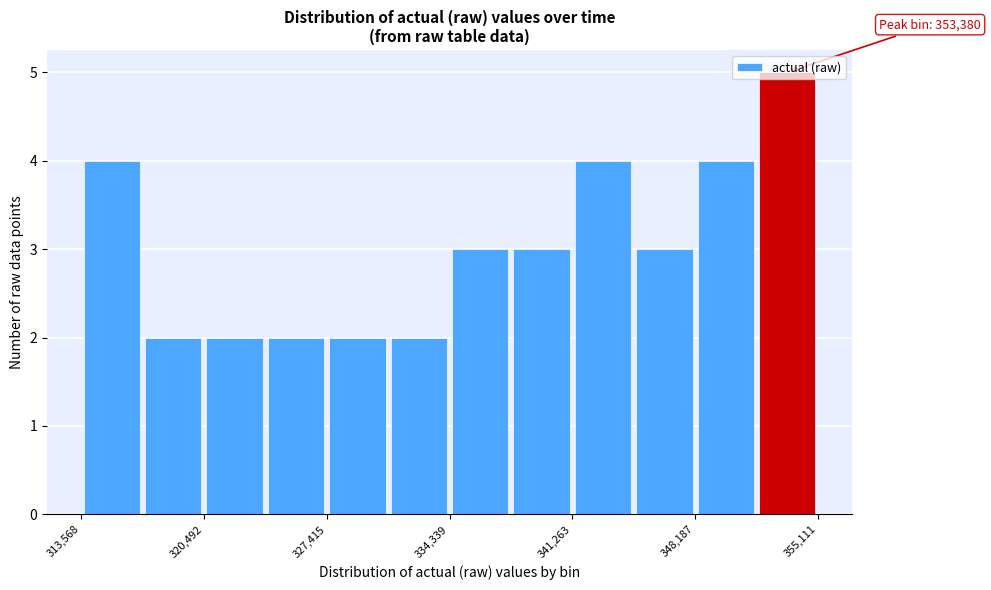

Read against the x-axis, roughly where is the centre of the tallest bar?

353000